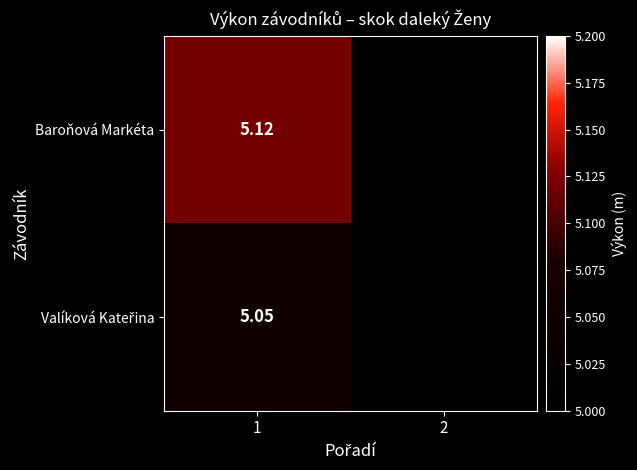

Which category has the lowest value across all series?

1